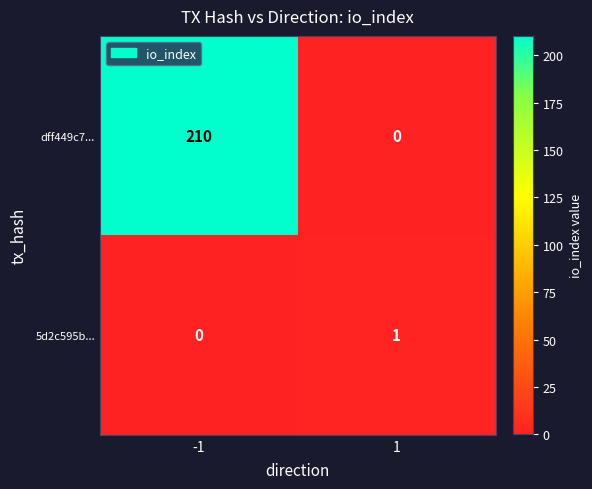

List the series in order of their overall mean, highest first.

dff449c7..., 5d2c595b...